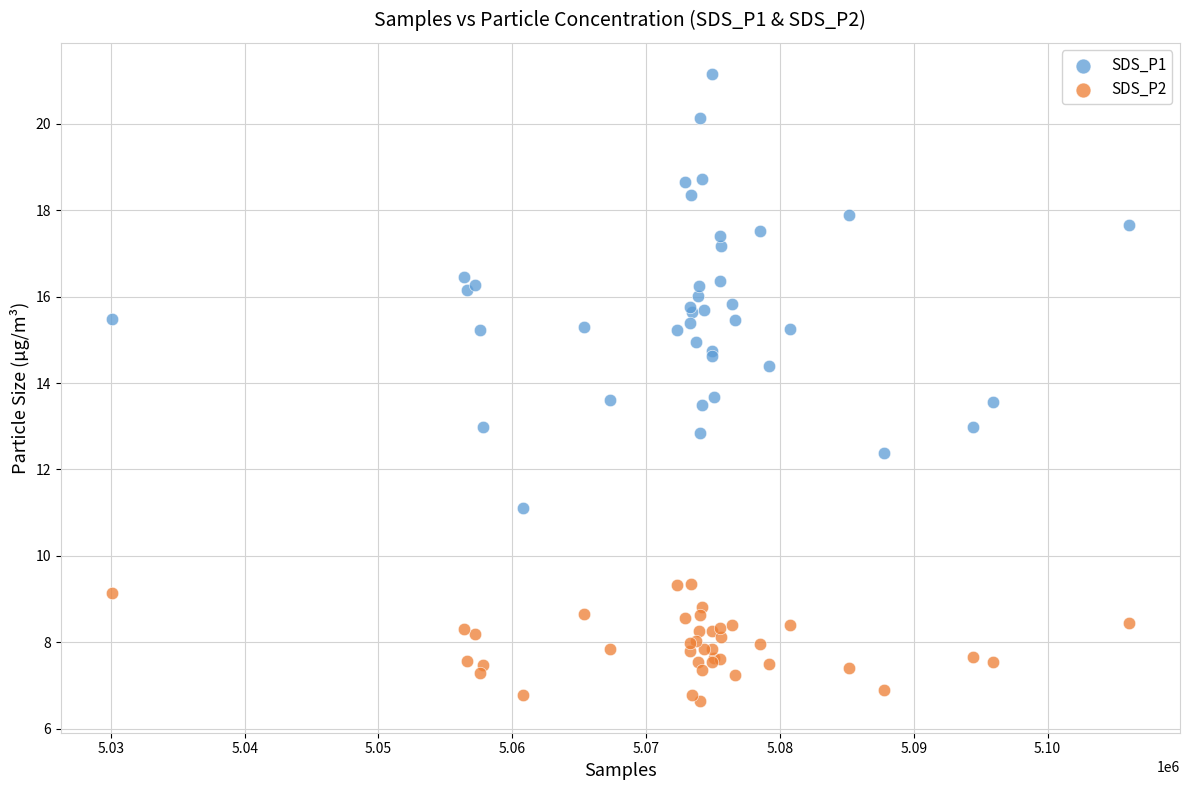

What are all the series names shown in the legend?

SDS_P1, SDS_P2